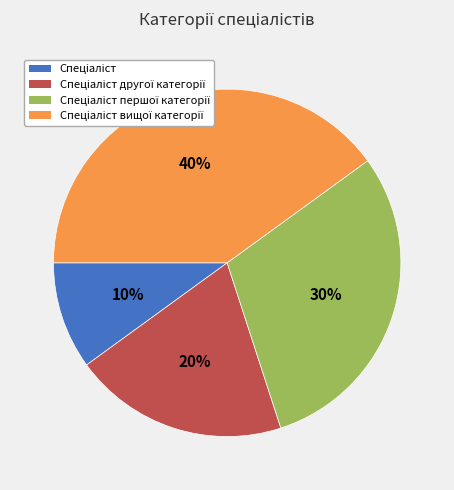

To the nearest percent, what is the difference between the largest and smallest slice percentages?

30%